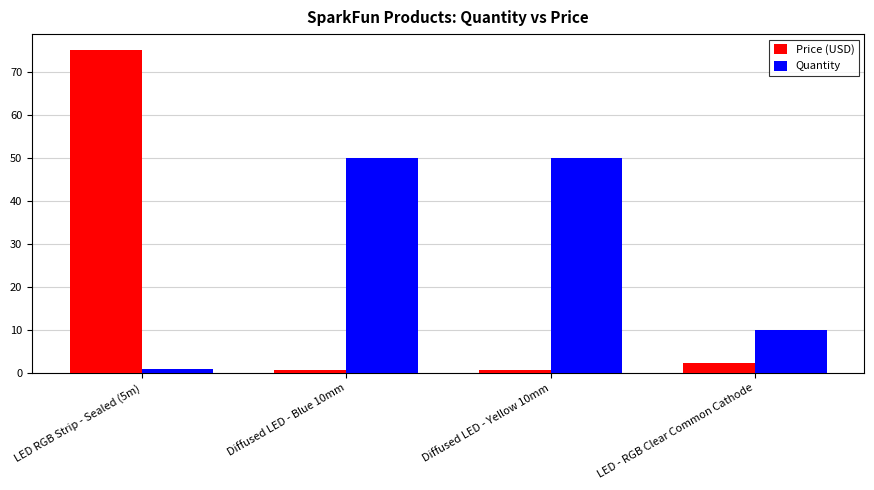

Count the number of categories in the chart.

4